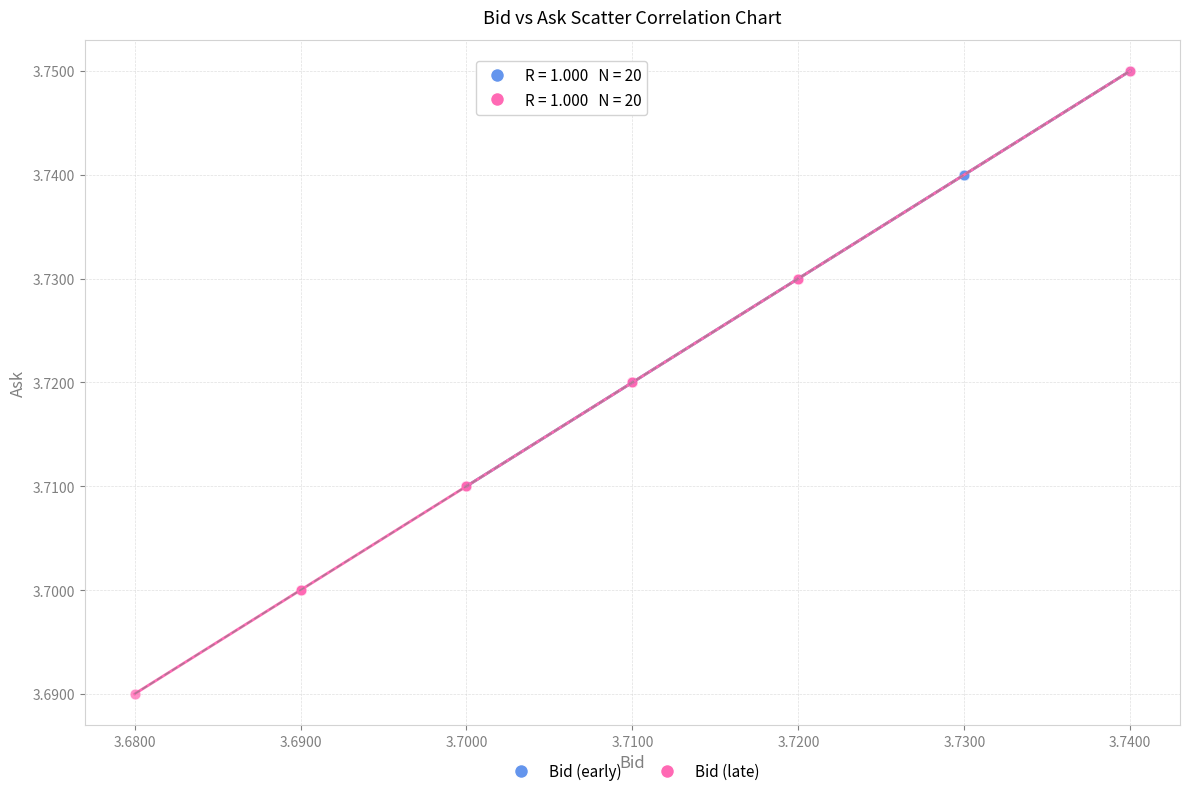

What are all the series names shown in the legend?

Bid (early), Bid (late)